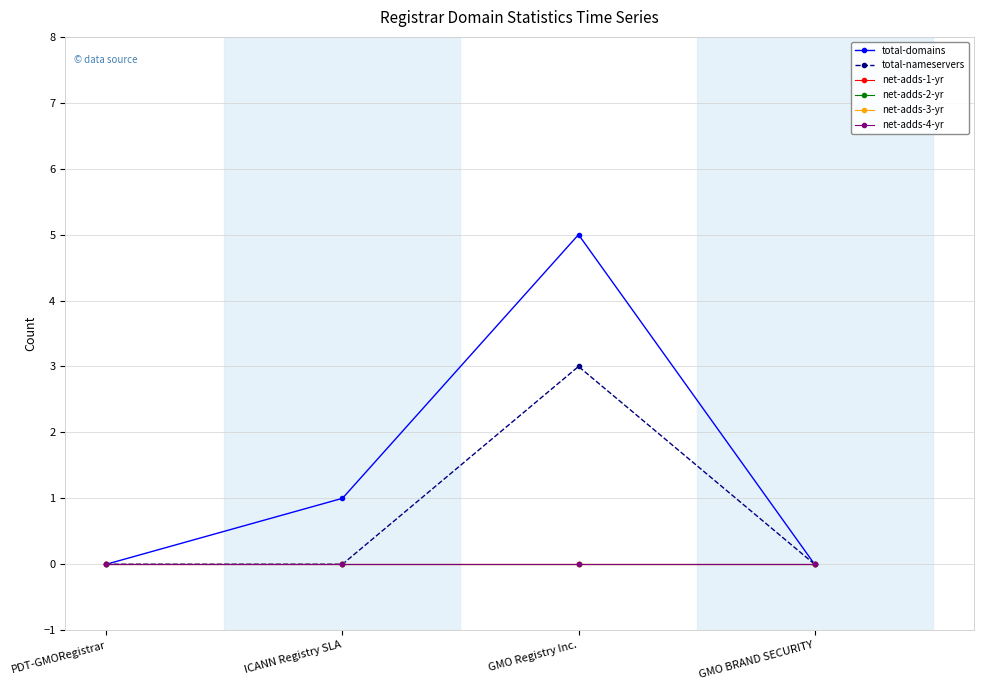

Reading left to right, list all the values displayed in this chart.

total-domains: 0	1	5	0
total-nameservers: 0	0	3	0
net-adds-1-yr: 0	0	0	0
net-adds-2-yr: 0	0	0	0
net-adds-3-yr: 0	0	0	0
net-adds-4-yr: 0	0	0	0